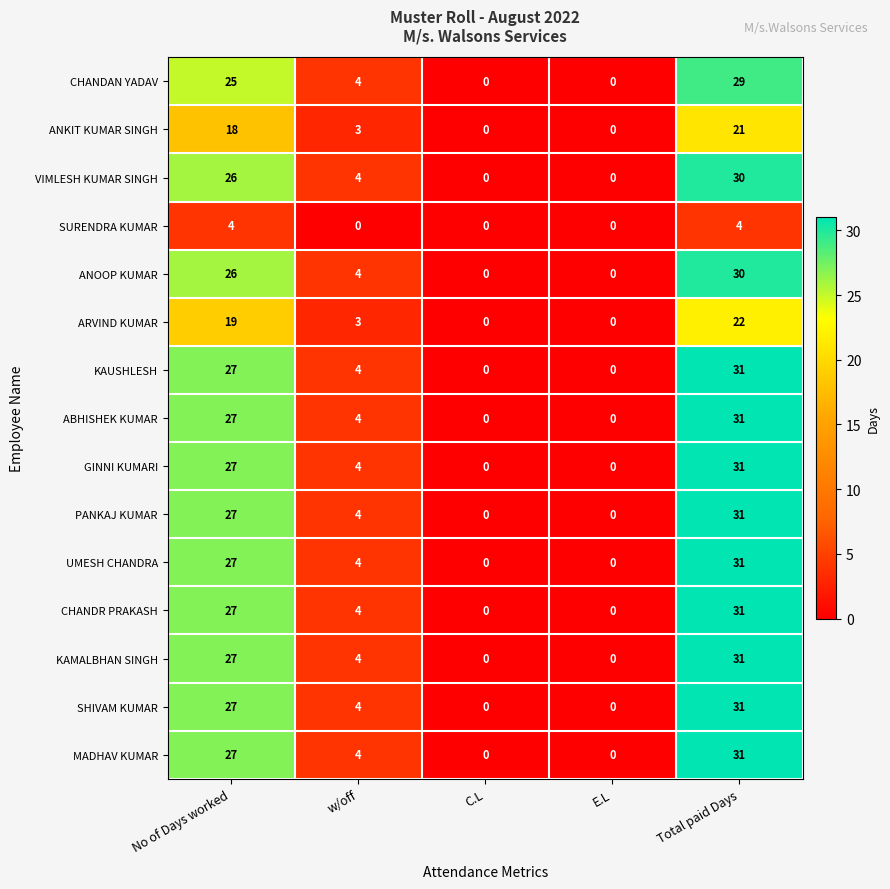

What is the sum of the VIMLESH KUMAR SINGH values at w/off and E.L?

4